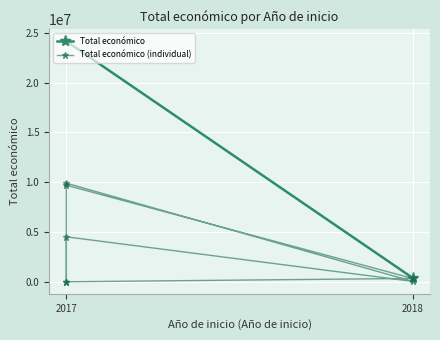

Rank the categories by value from lowest to highest.

2017, 2017, 2018, 2018, 2017, 2017, 2017